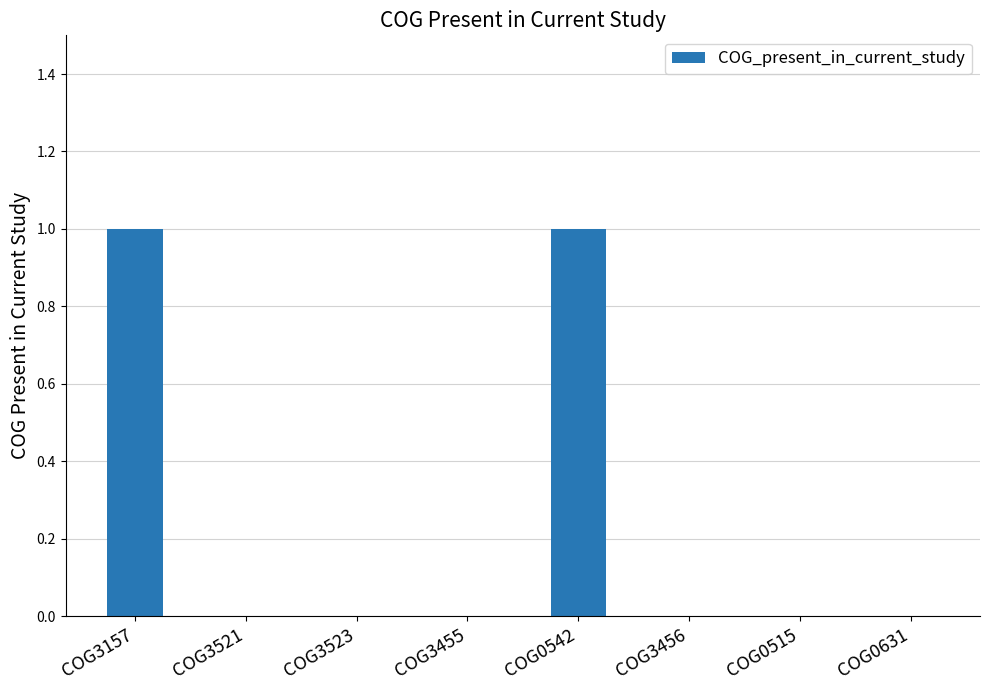

Are the bars horizontal?

No